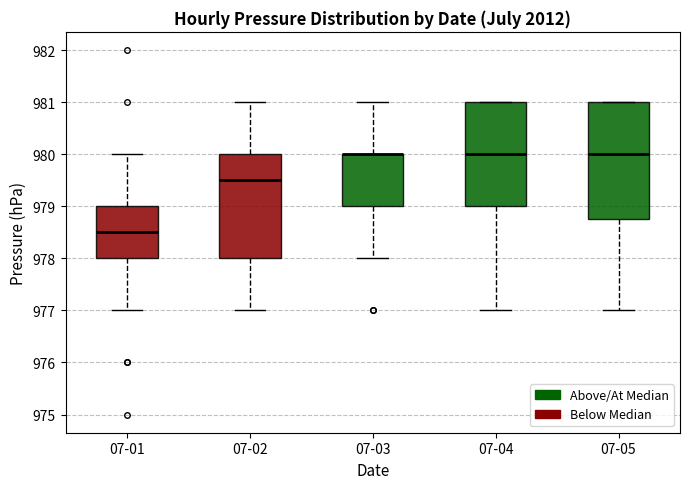

Where does the lower whisker of the box for 07-05 end on the y-axis? The values are not printed on the chart, so give them approximately, as read against the axis.

977.0